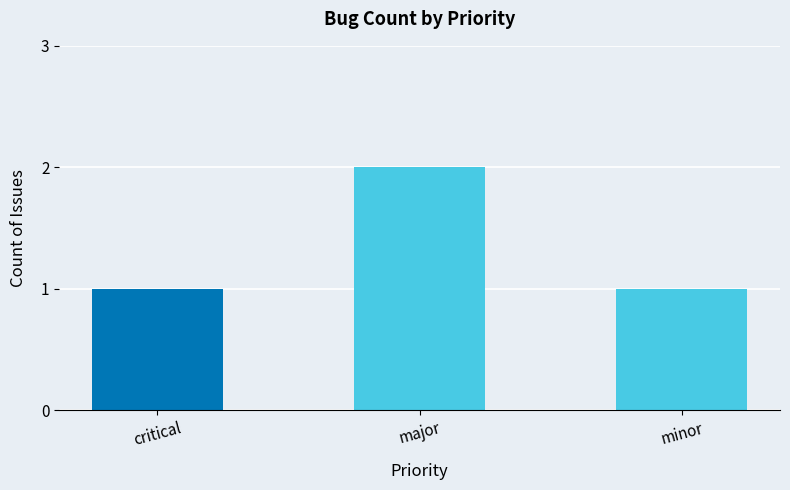

Reading left to right, transcribe all the data shown in this chart.

1	2	1